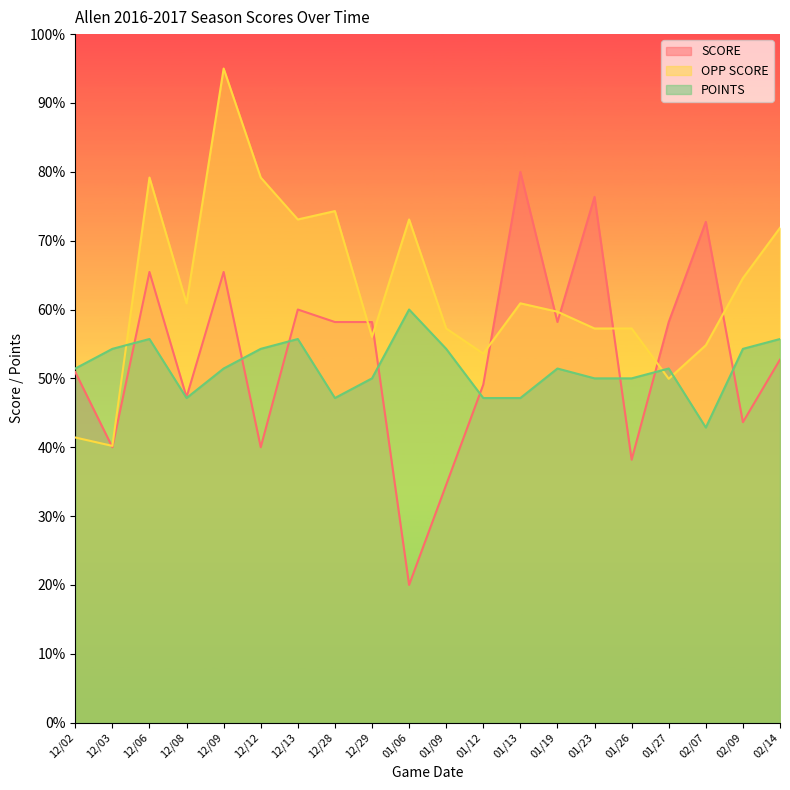

Is the value of OPP SCORE at 12/12 greater than the value of POINTS at 01/06?

Yes